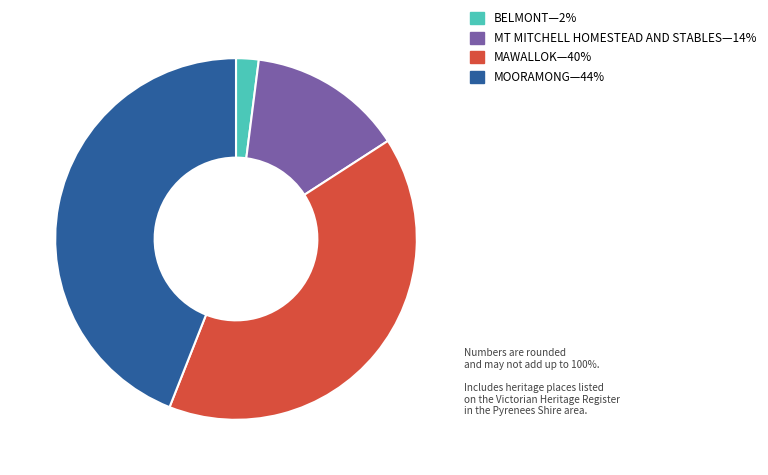

Is there any slice that represents more than half of the pie?

No